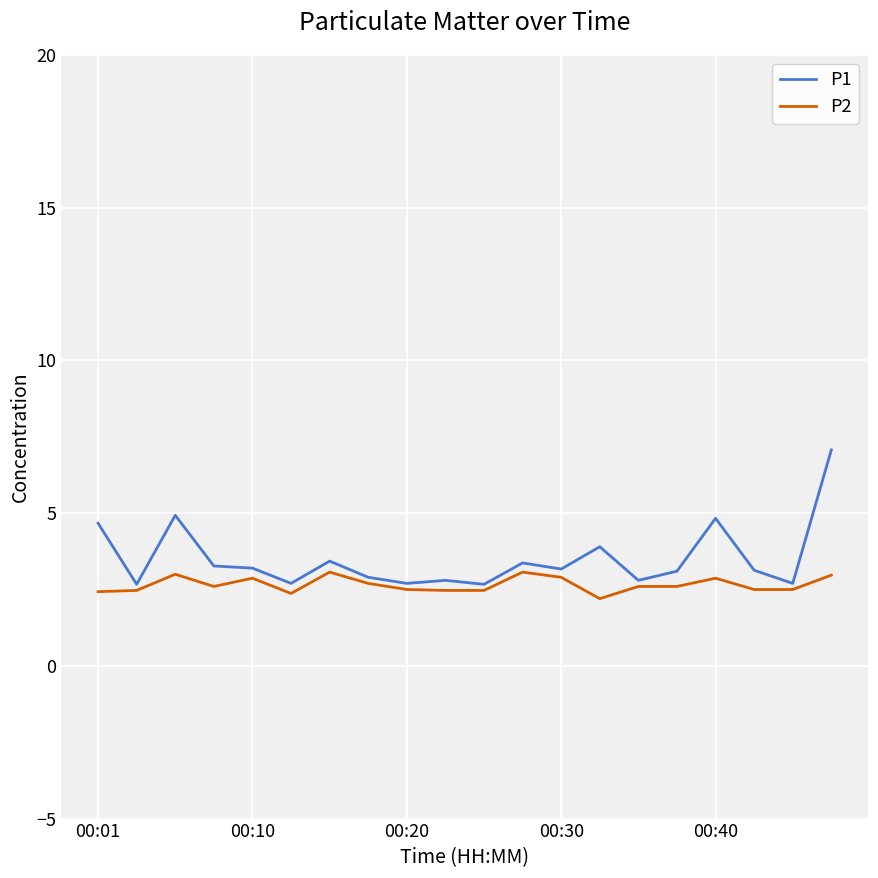

What is the minimum value shown in the chart?

2.2